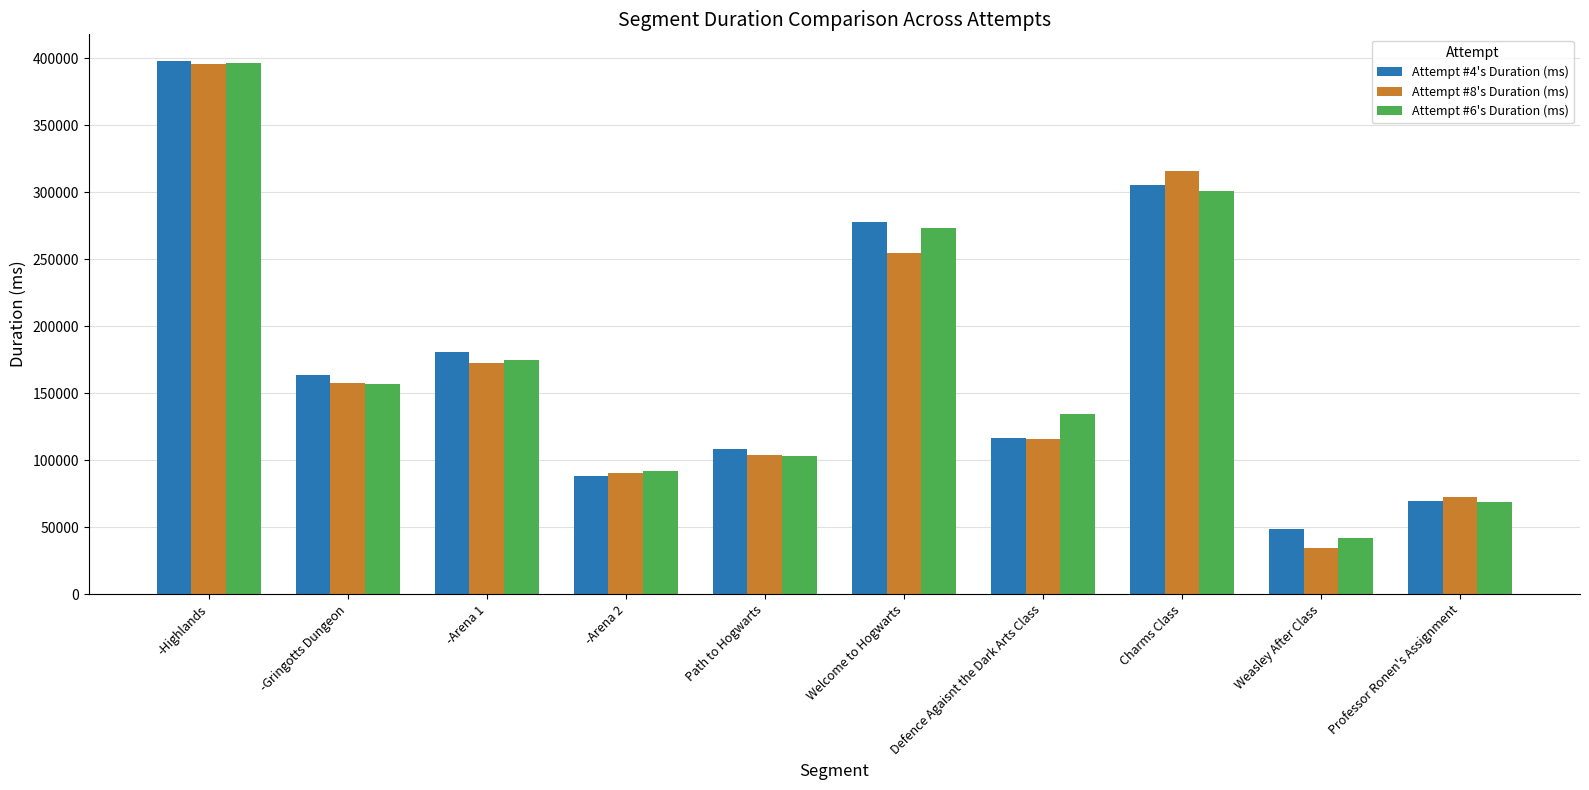

True or false: Attempt #4's Duration (ms) has a value of 67210 at Path to Hogwarts.

False